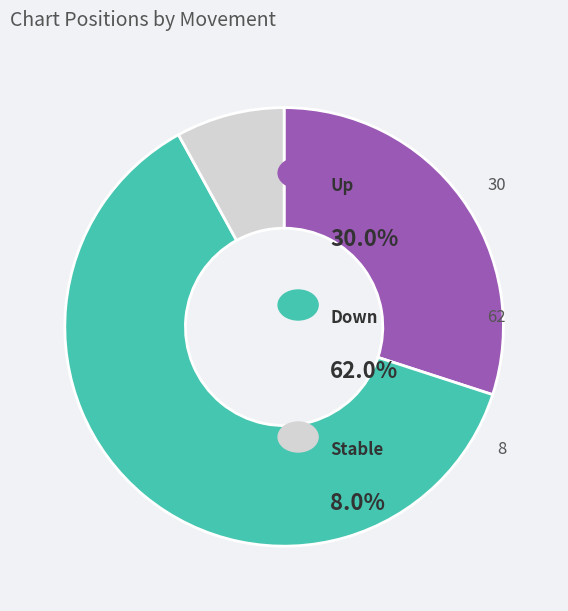

Does any single category account for the majority?

Yes